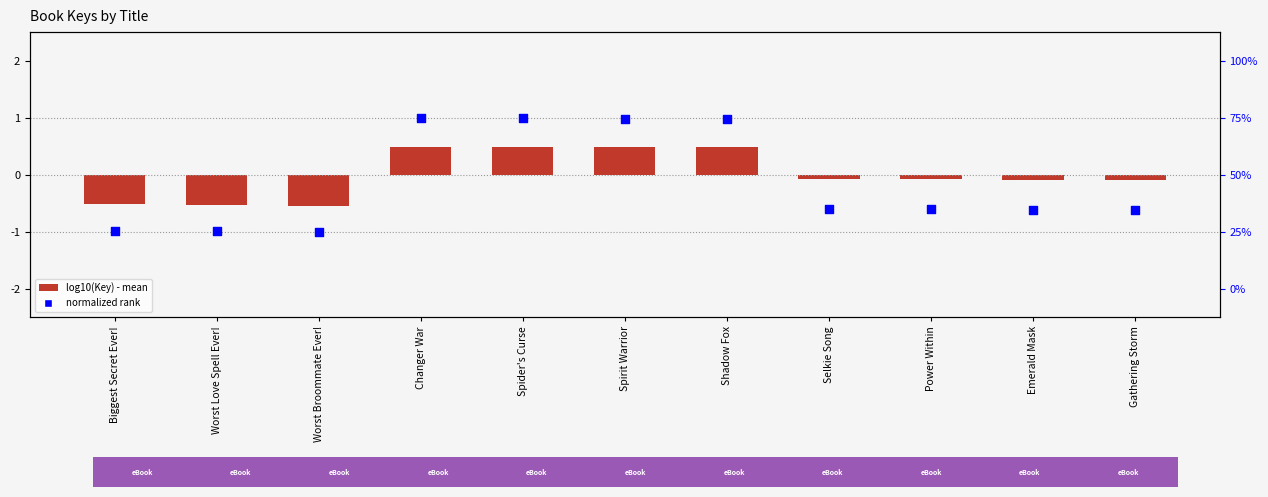

At how many categories does at least one series exceed 0?

4